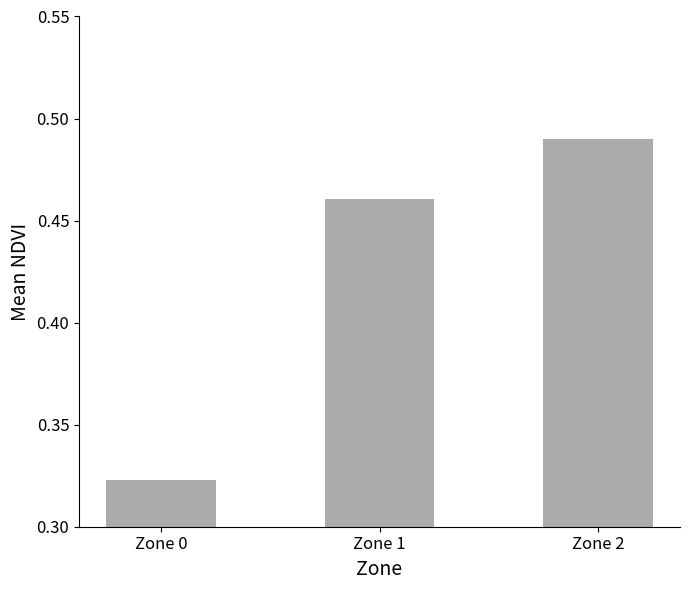

How many data points does each series have?

3